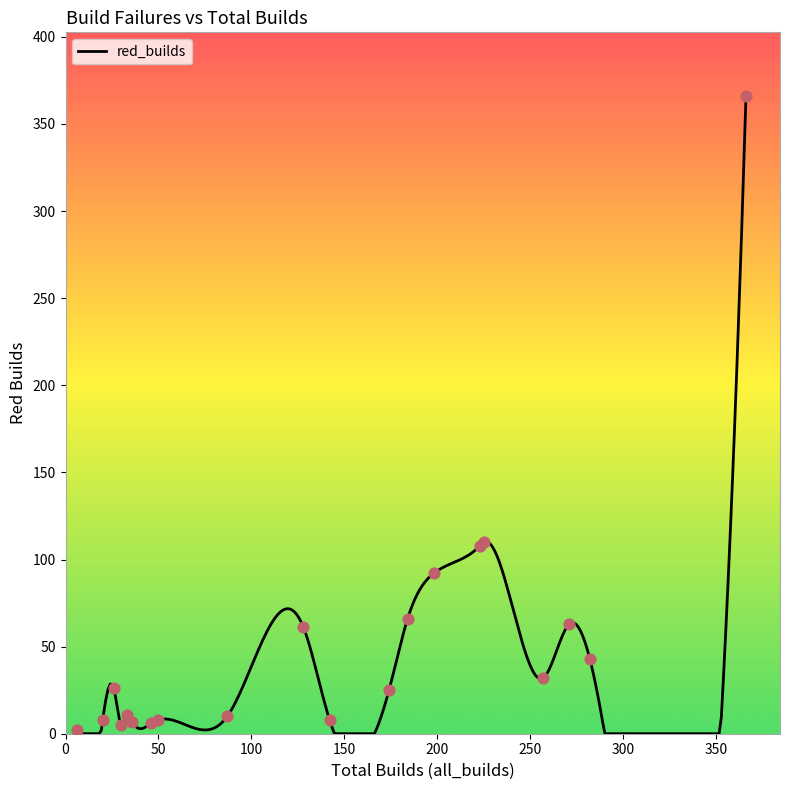

What is the highest value of the red_builds series?

366.0